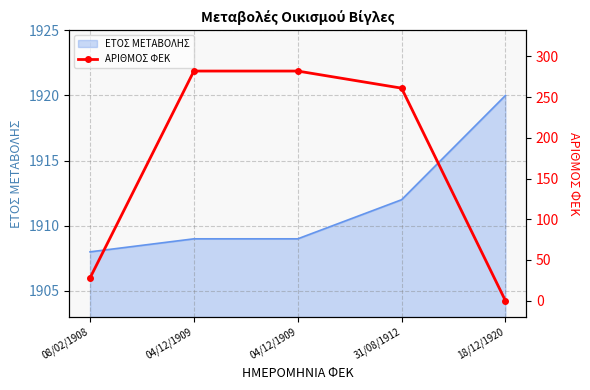

The value at 04/12/1909 is 282. True or false?

True